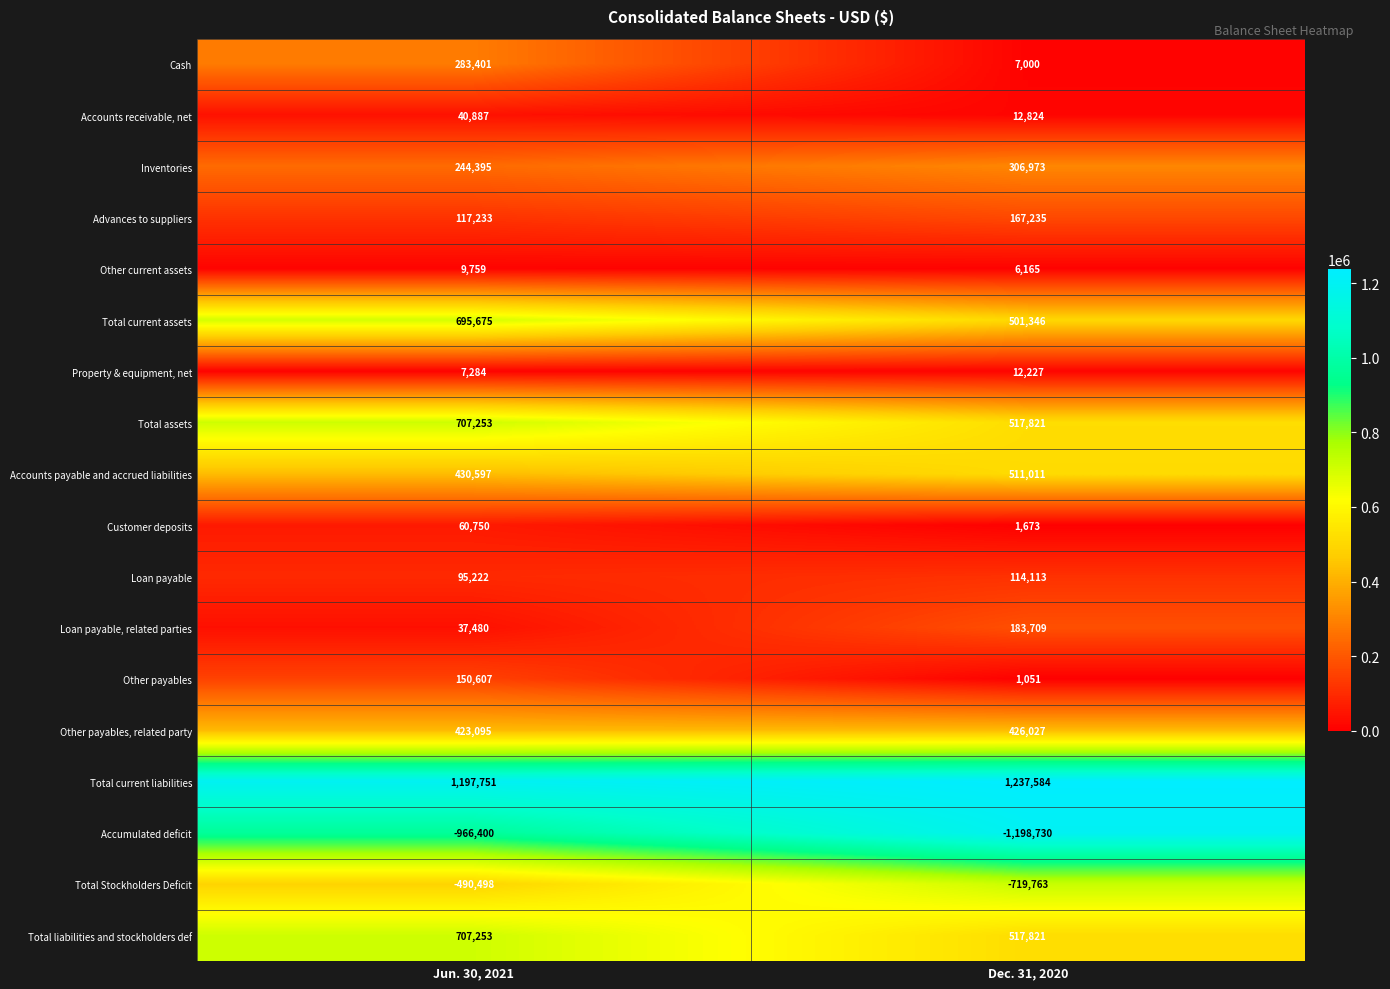

What is the sum of all Accounts receivable, net values?

53711